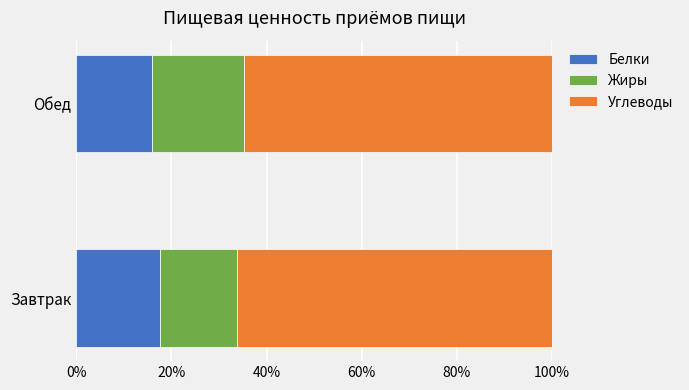

What is the maximum value for Белки?

17.6